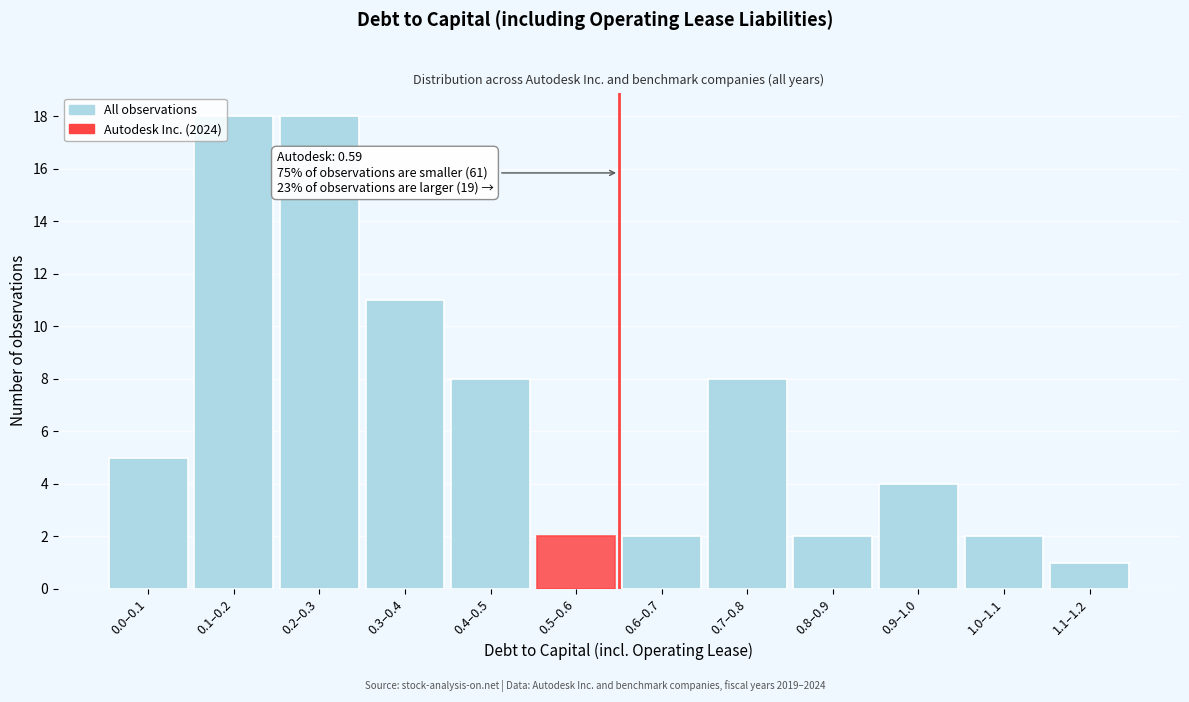

Reading left to right, list all the values displayed in this chart.

0.0–0.1=5	0.1–0.2=18	0.2–0.3=18	0.3–0.4=11	0.4–0.5=8	0.5–0.6=2	0.6–0.7=2	0.7–0.8=8	0.8–0.9=2	0.9–1.0=4	1.0–1.1=2	1.1–1.2=1